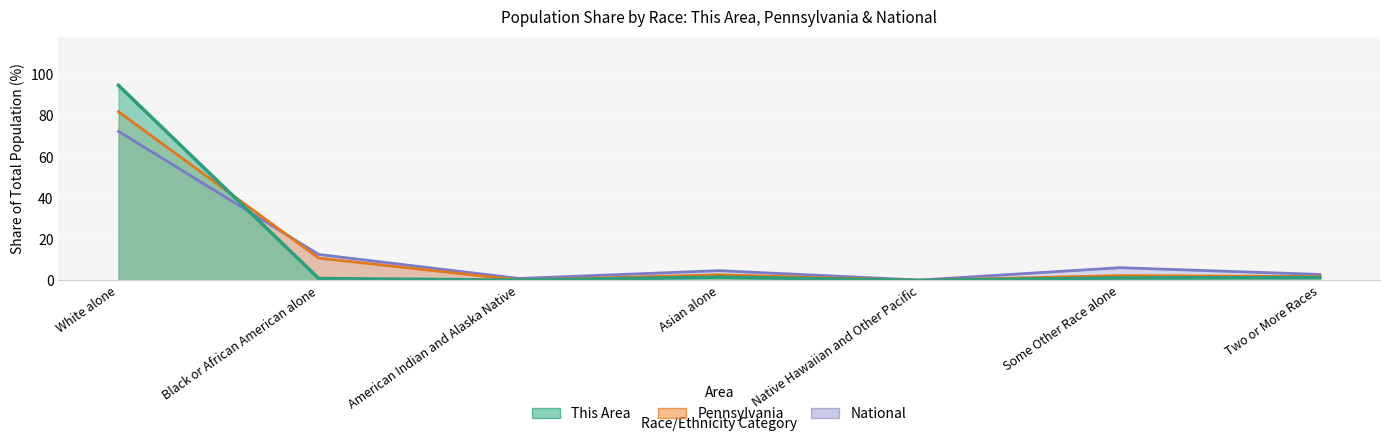

True or false: National has a value of 100.2 at White alone.

False